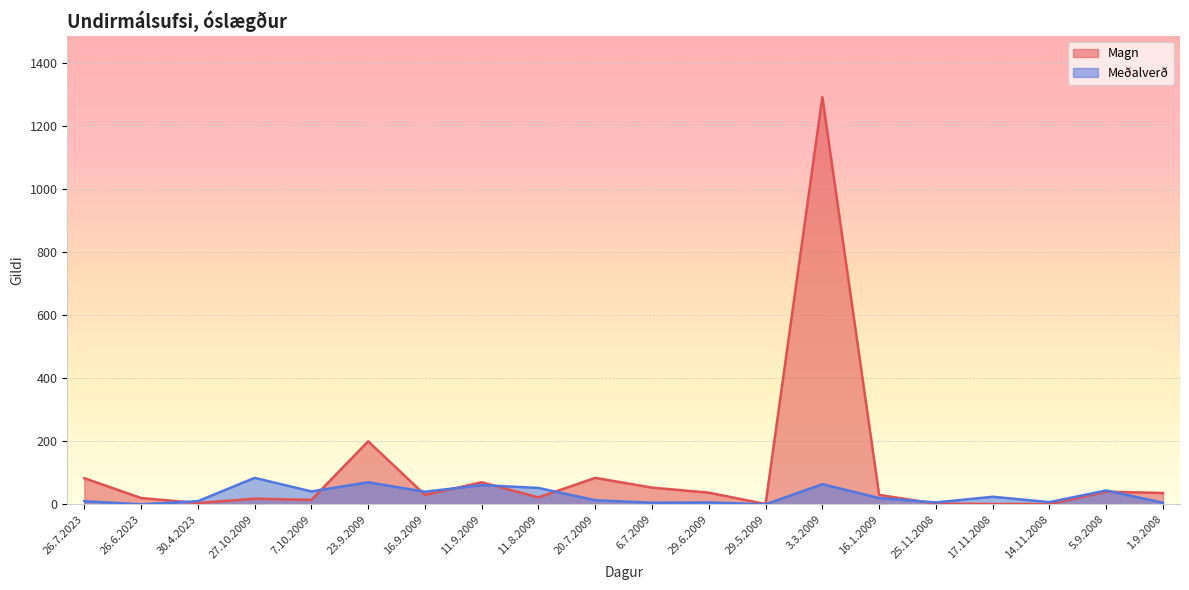

What is the label of the 15th point from the right?

23.9.2009